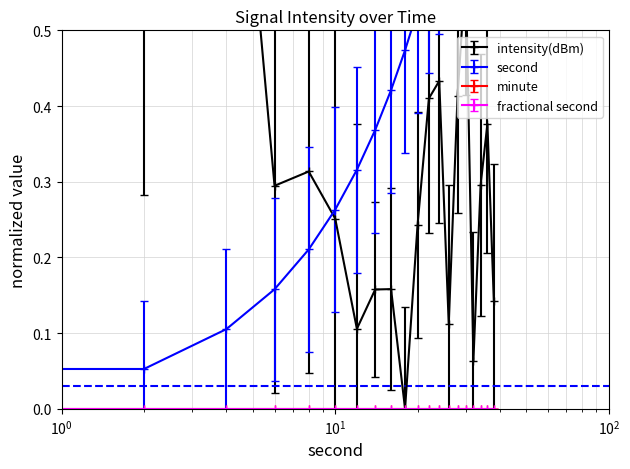

Which category has the highest value in the second series?

38